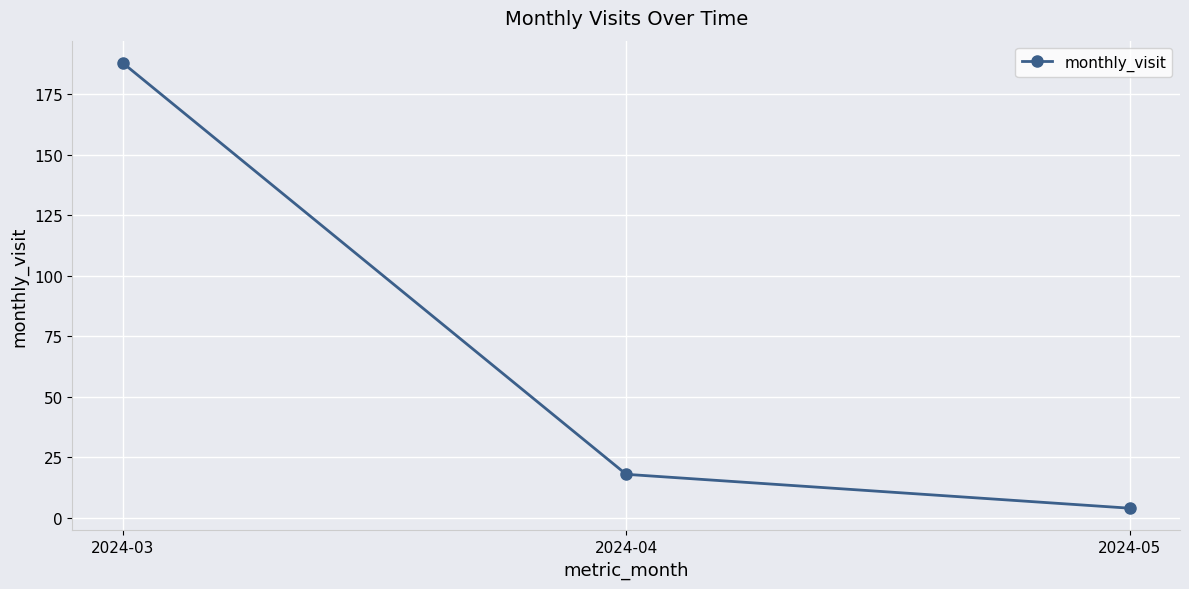

What is the value of the 1st point from the left?

188